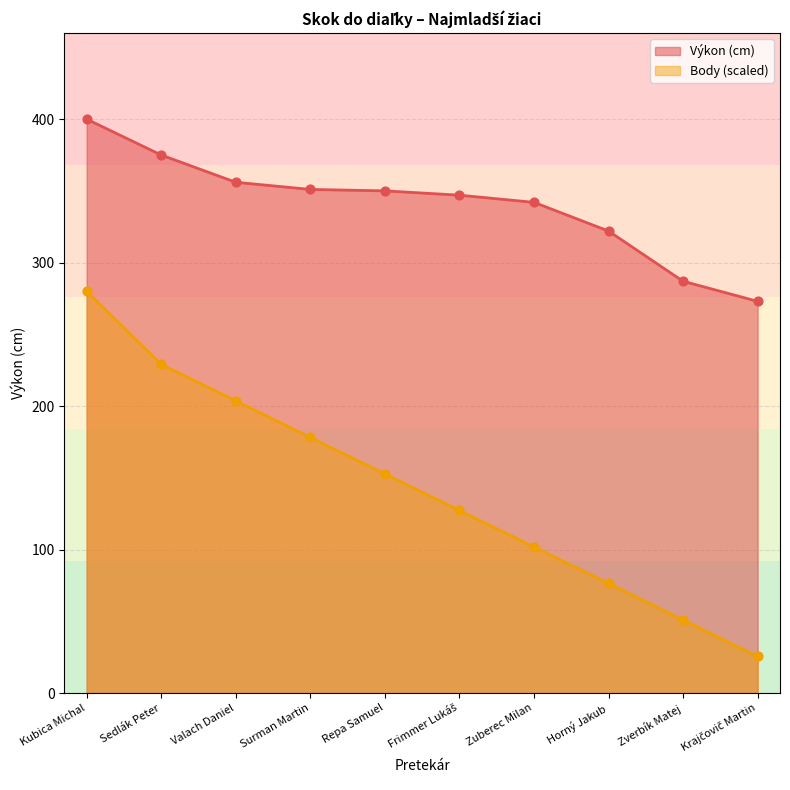

What is the total value across all series at Frimmer Lukáš?

474.3